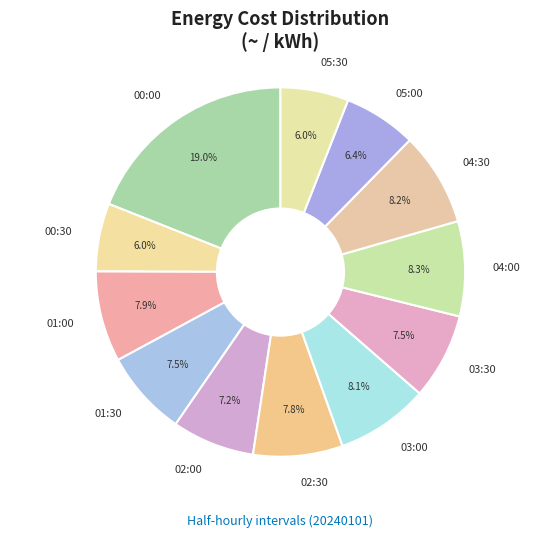

The 01:00 slice represents 20% of the pie. True or false?

False